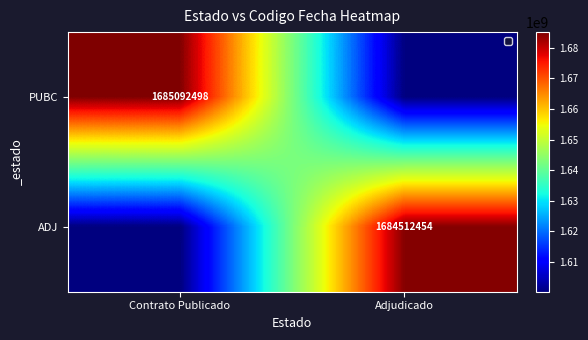

True or false: PUBC has a value of 2870886438.4 at Contrato Publicado.

False